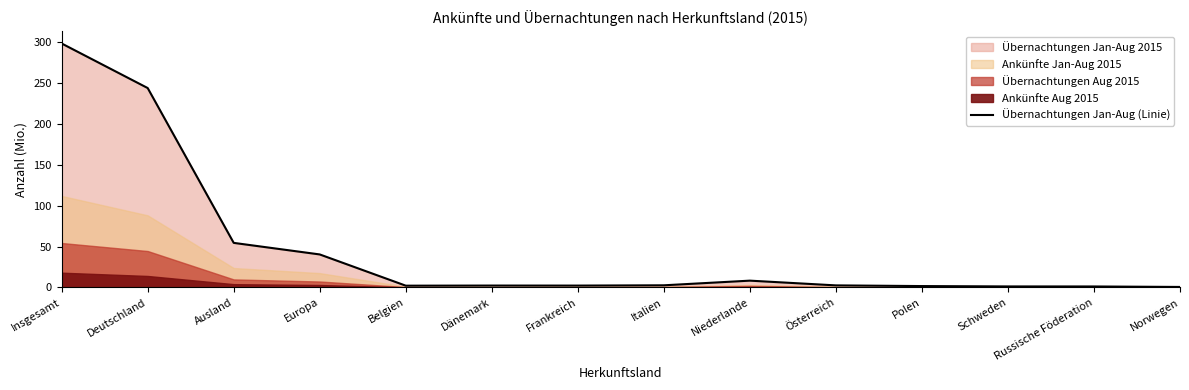

Where is the first local minimum?

Belgien